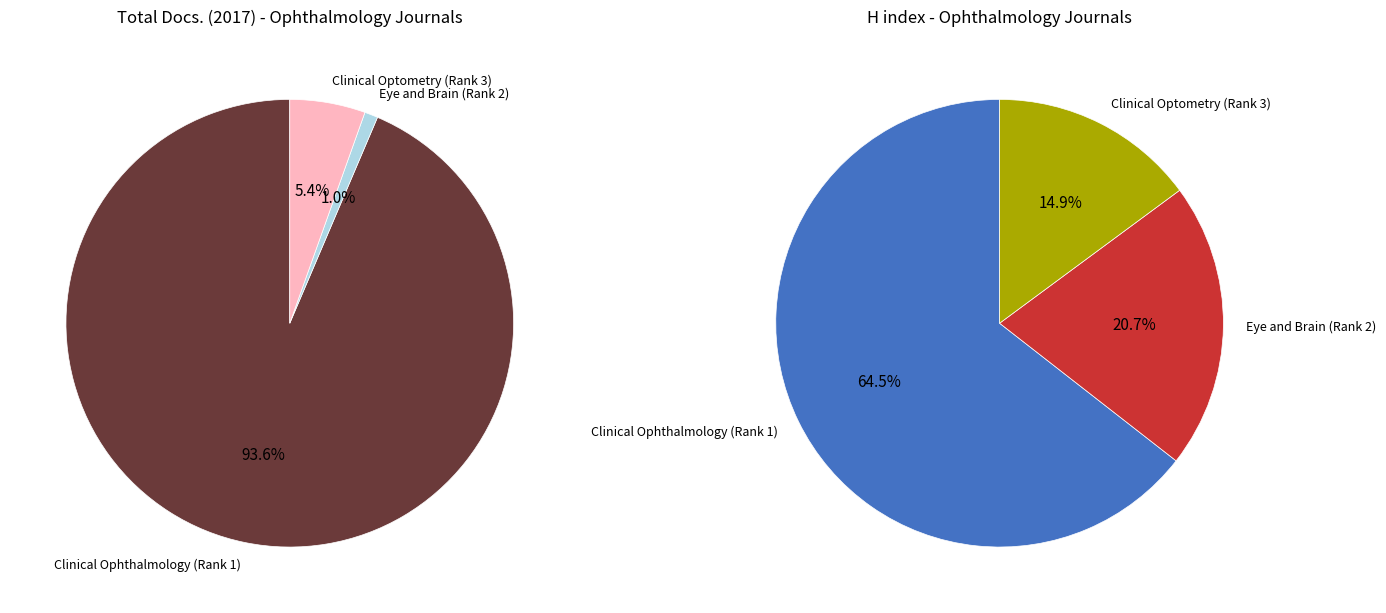

Combined, do Eye and Brain (Rank 2) and Clinical Ophthalmology (Rank 1) account for over 50%?

Yes